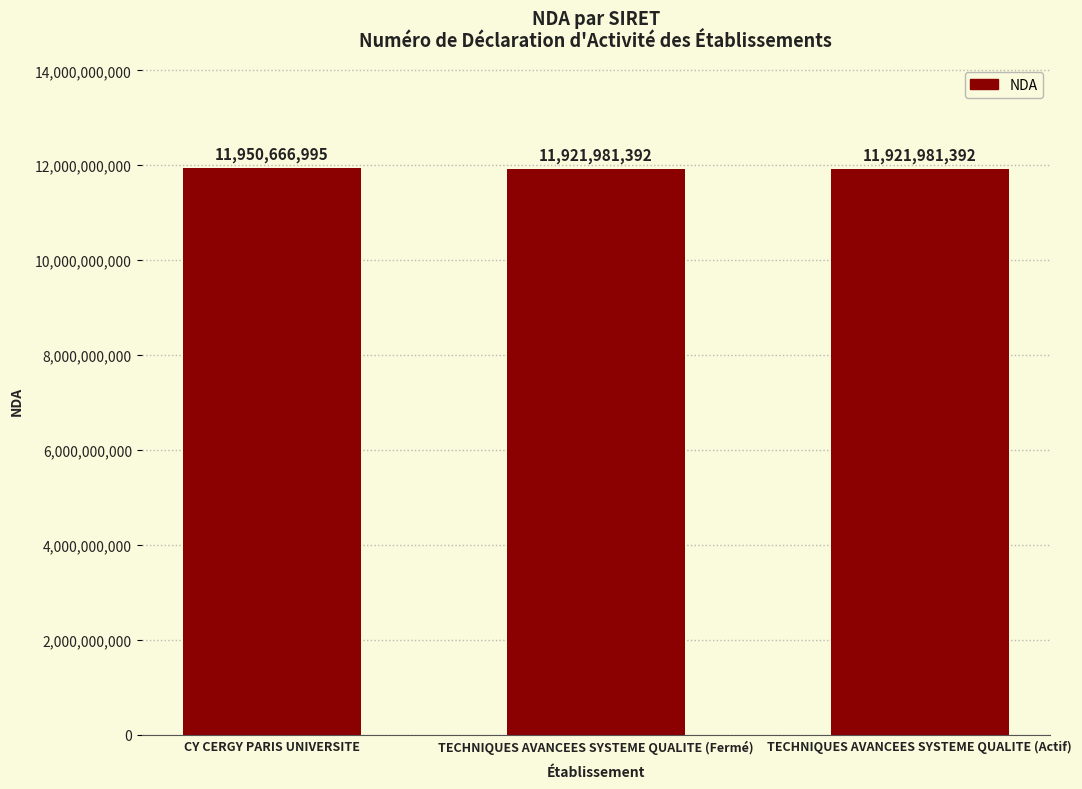

What position from the right is CY CERGY PARIS UNIVERSITE?

3